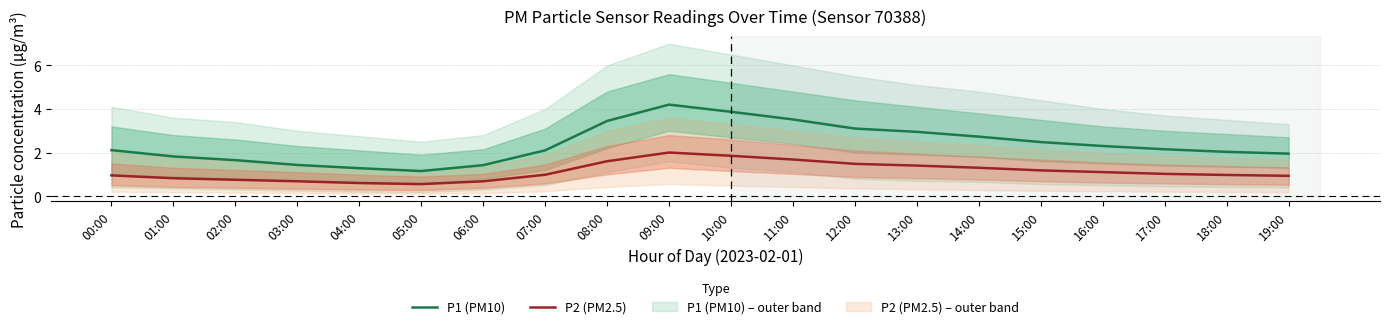

Which series has the largest total across all categories?

P1 (PM10)